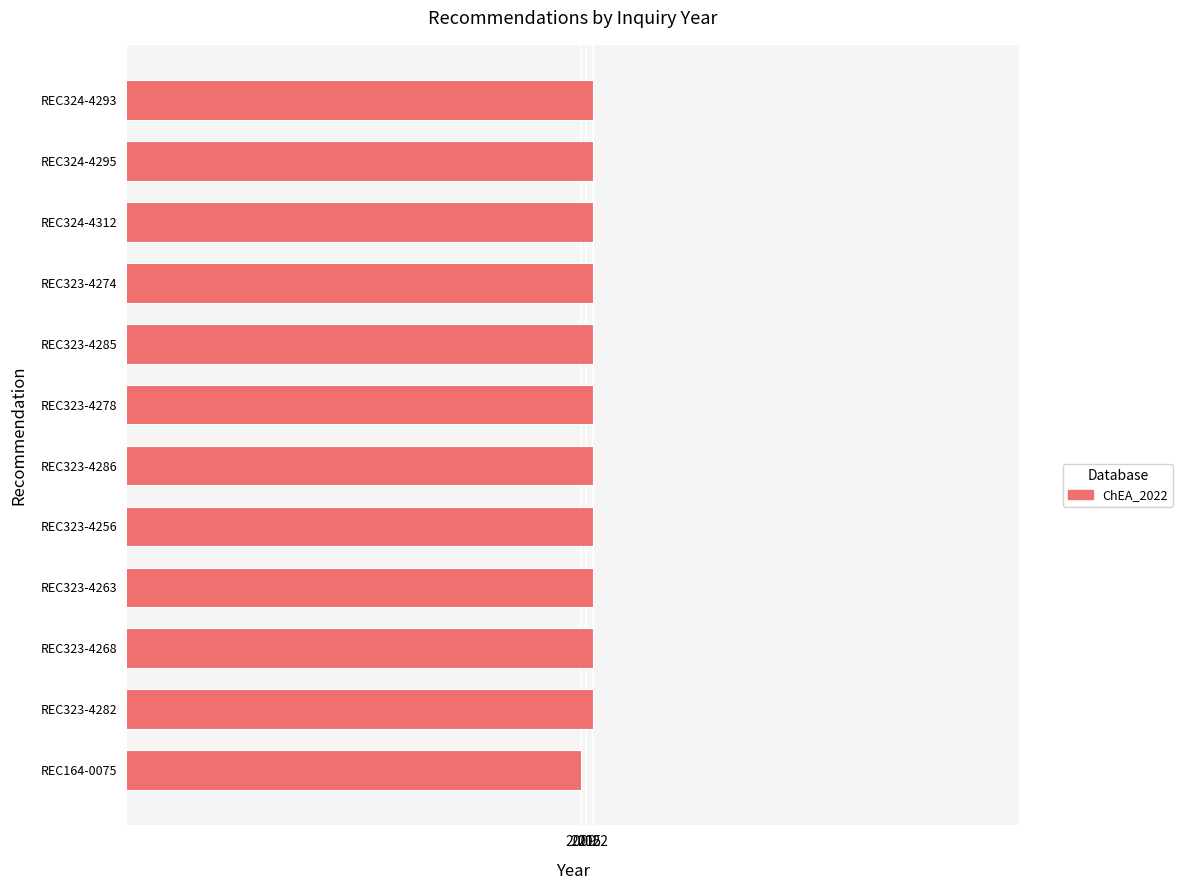

What is the approximate value at REC323-4268, to the nearest 5?

2020